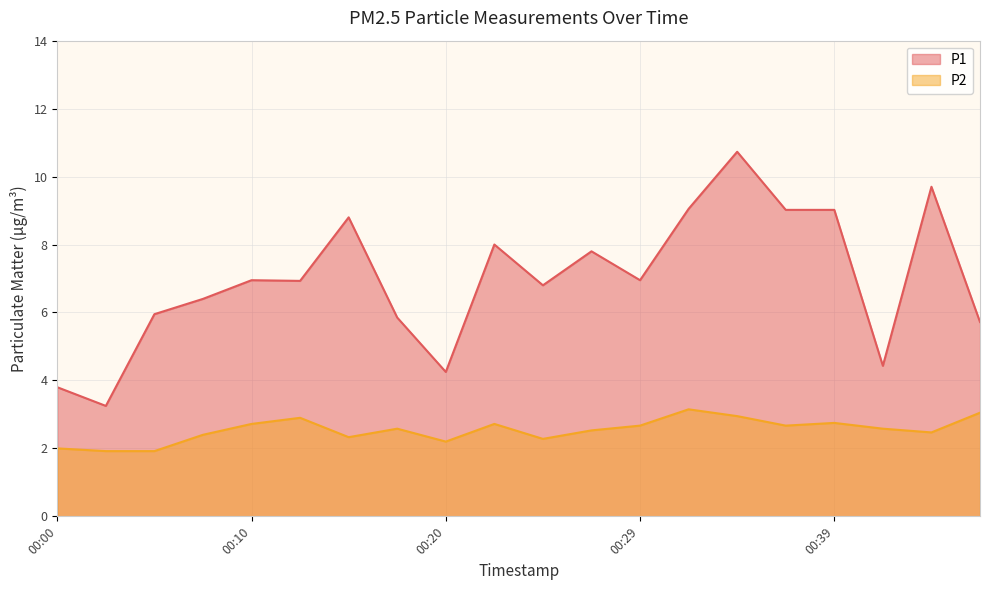

Which series has the largest range (max minus min)?

P1